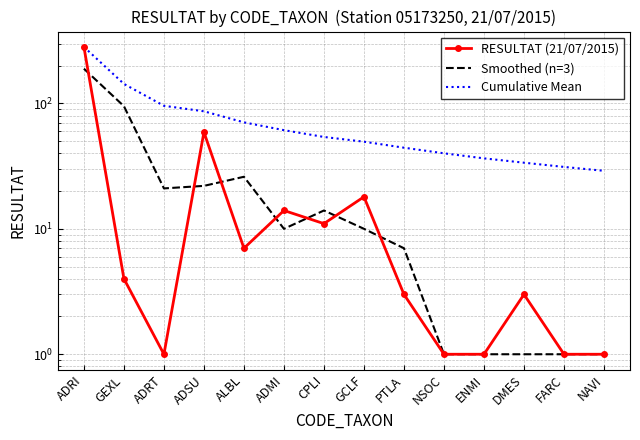

How many values in the Cumulative Mean series exceed 54?

6